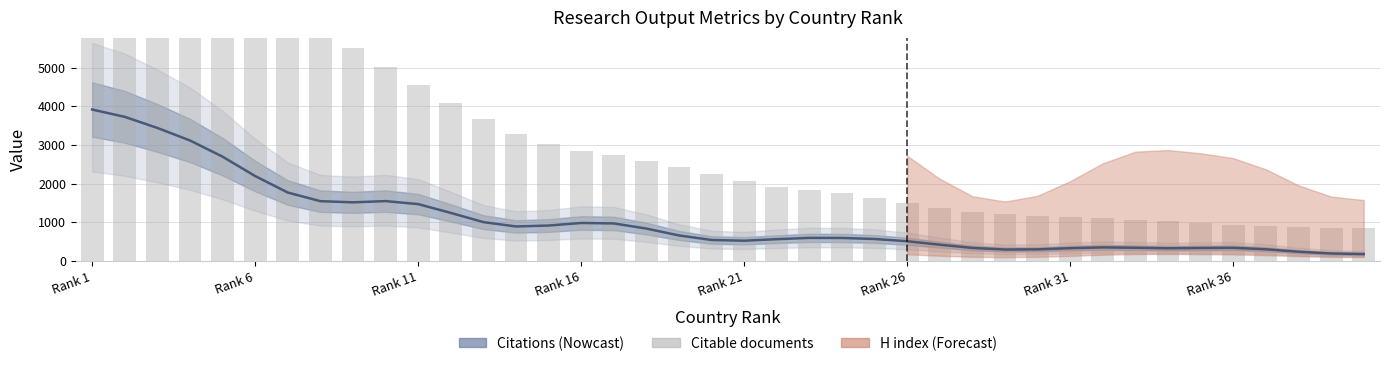

What is the maximum value shown in the chart?

15209.1